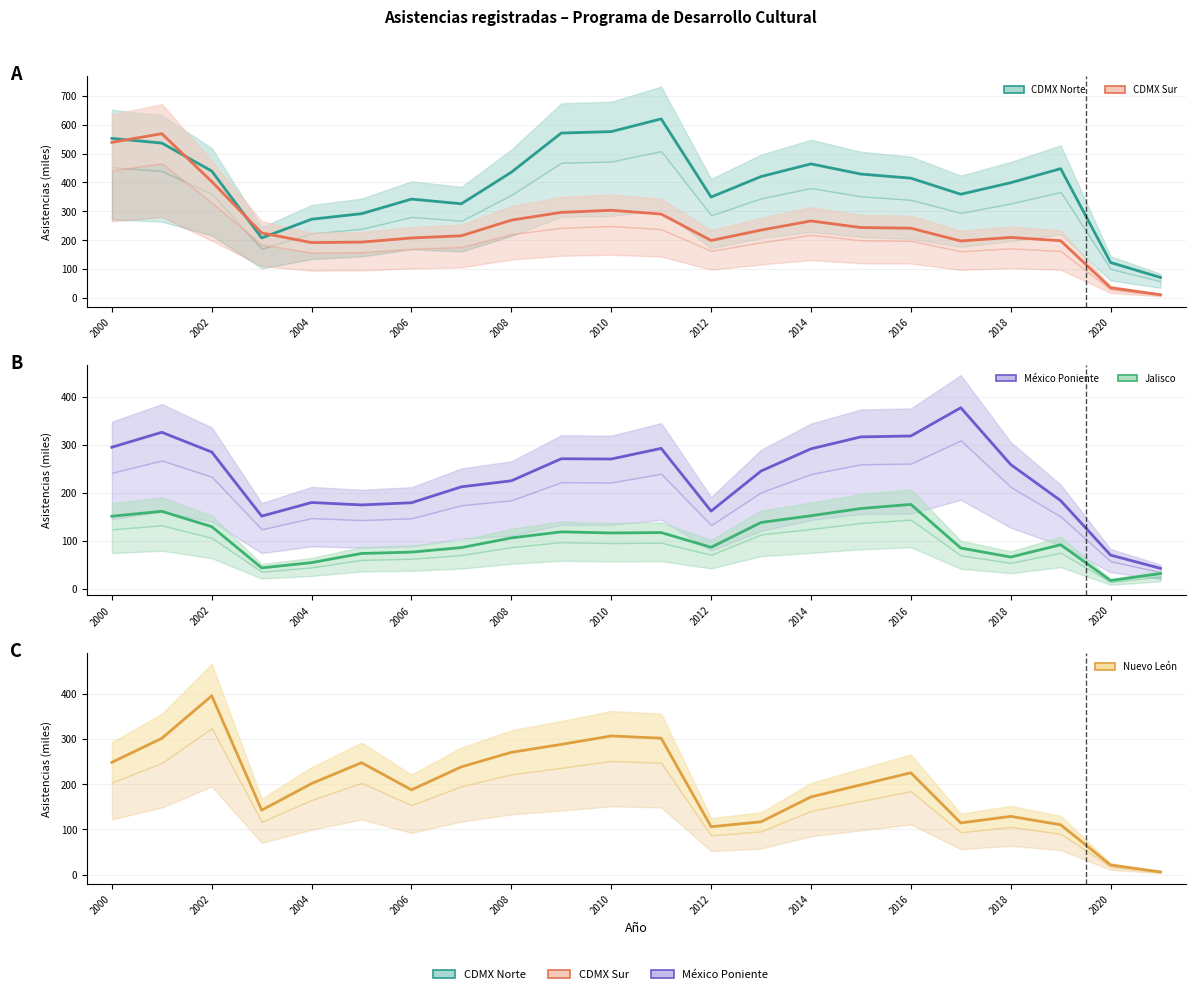

How many times do Jalisco and CDMX Sur cross each other?

1